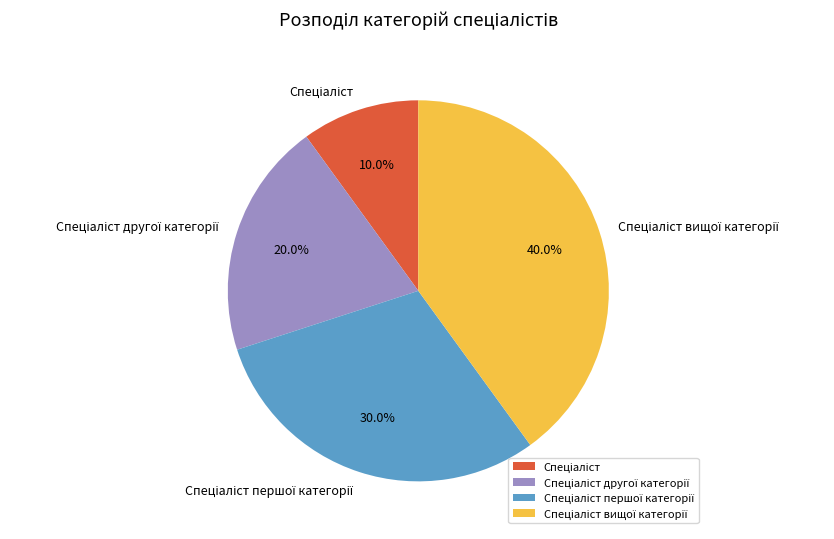

Is there a majority slice in this chart?

No